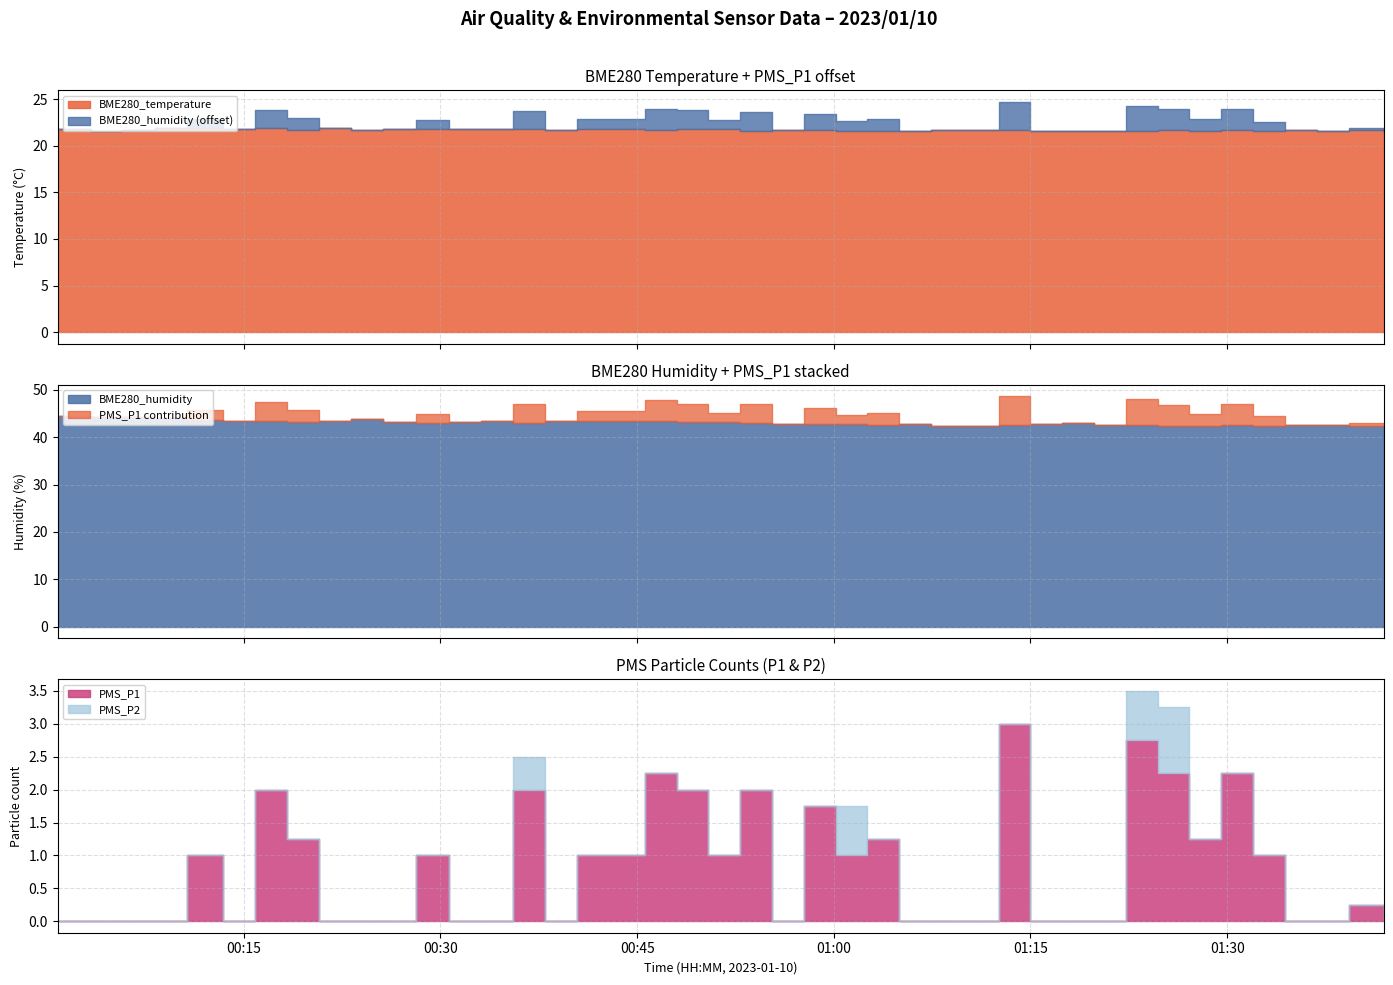

What position from the left is 2023/01/10 00:52:51?

21